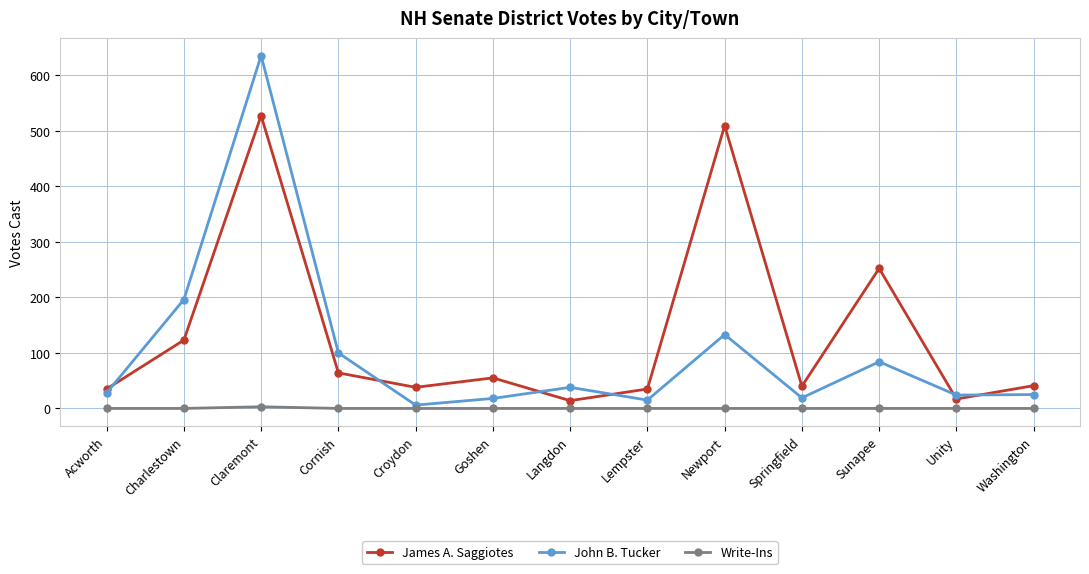

What is the highest value of the James A. Saggiotes series?

527